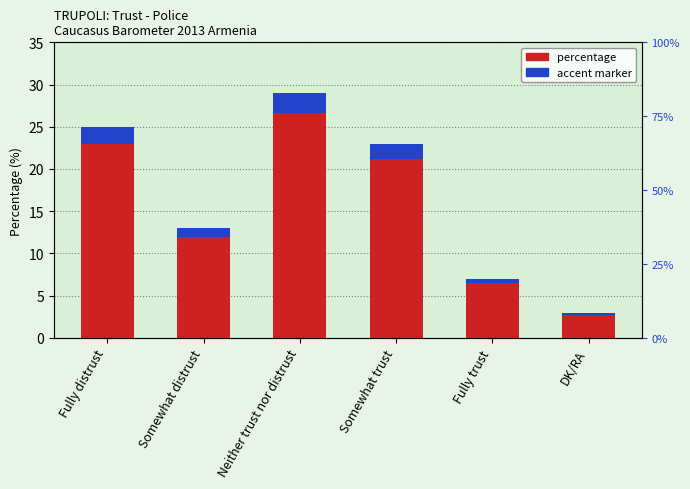

The value of accent marker at Neither trust nor distrust is 2.3. True or false?

True